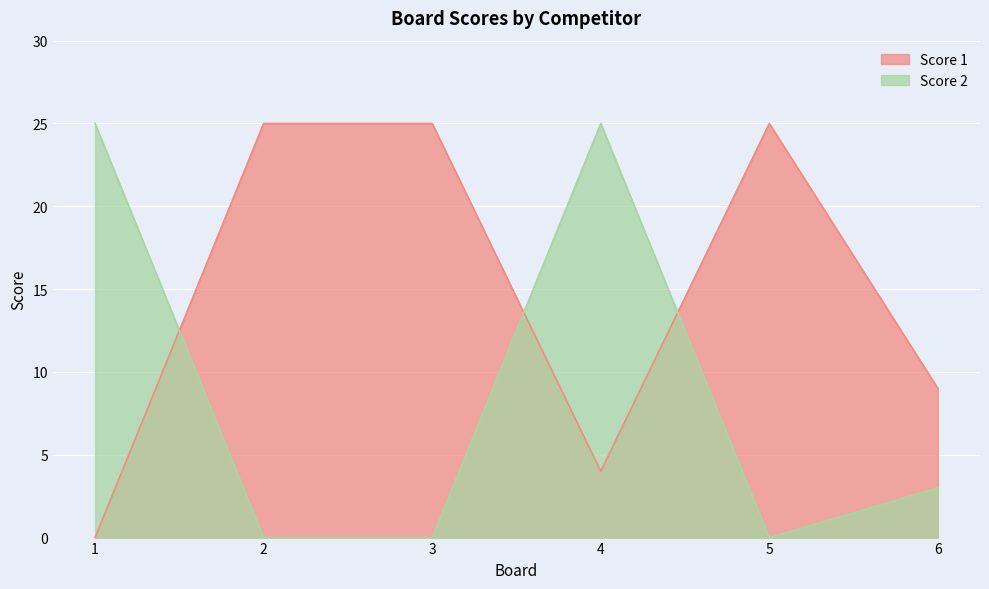

What is the maximum value shown in the chart?

25